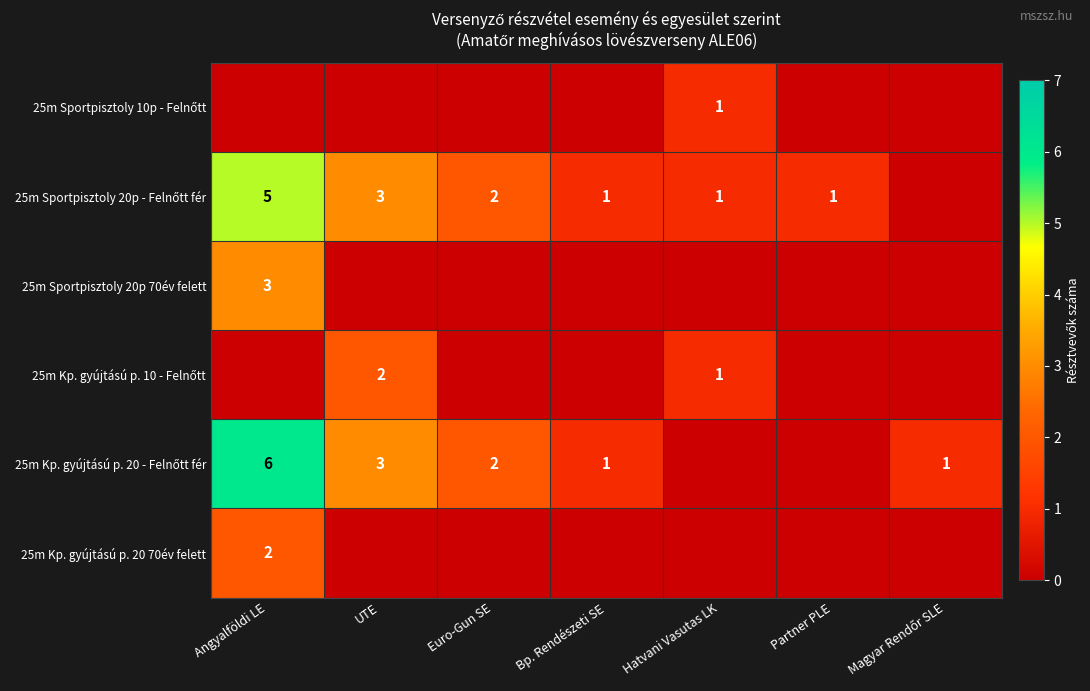

How many values in the 25m Sportpisztoly 10p - Felnőtt series exceed 0?

1